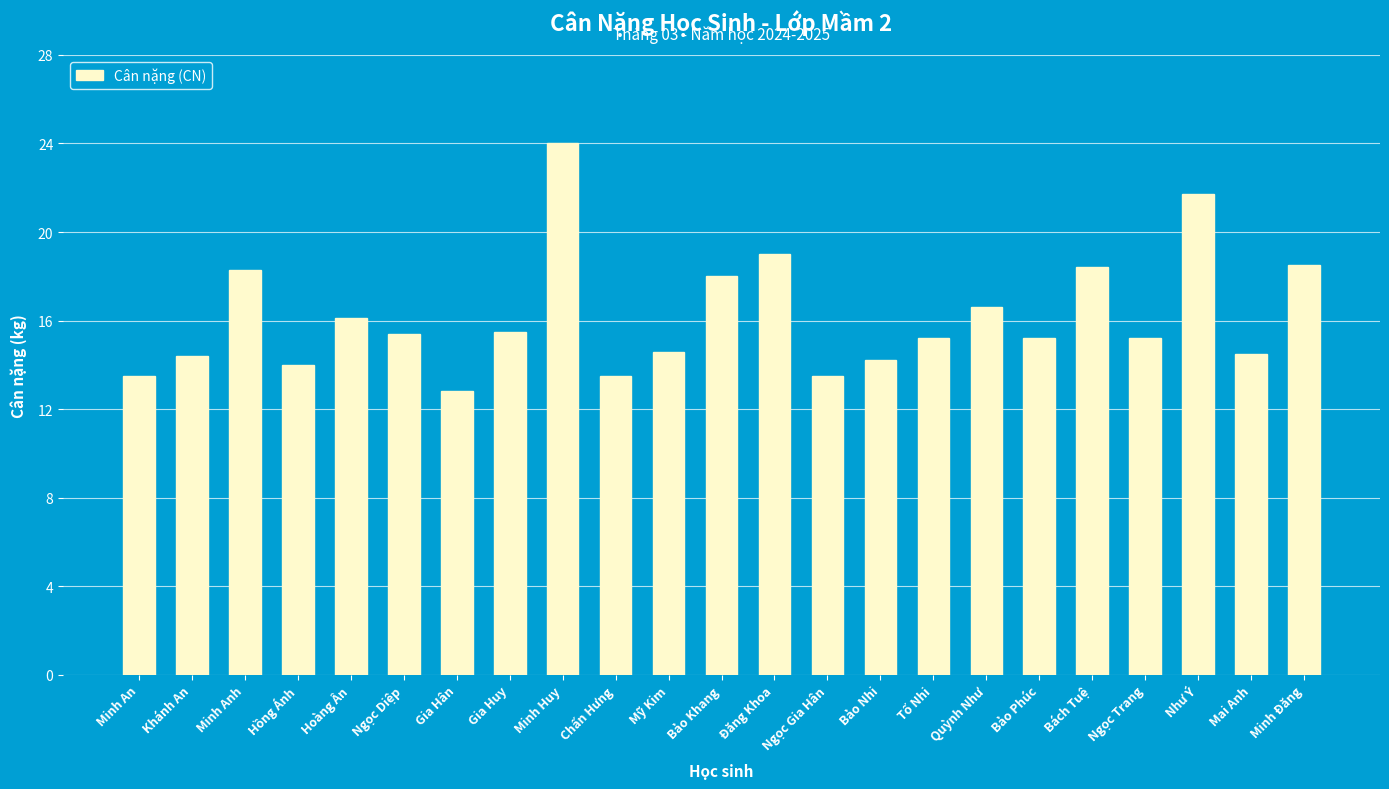

At which label is the value closest to 18?

Bảo Khang